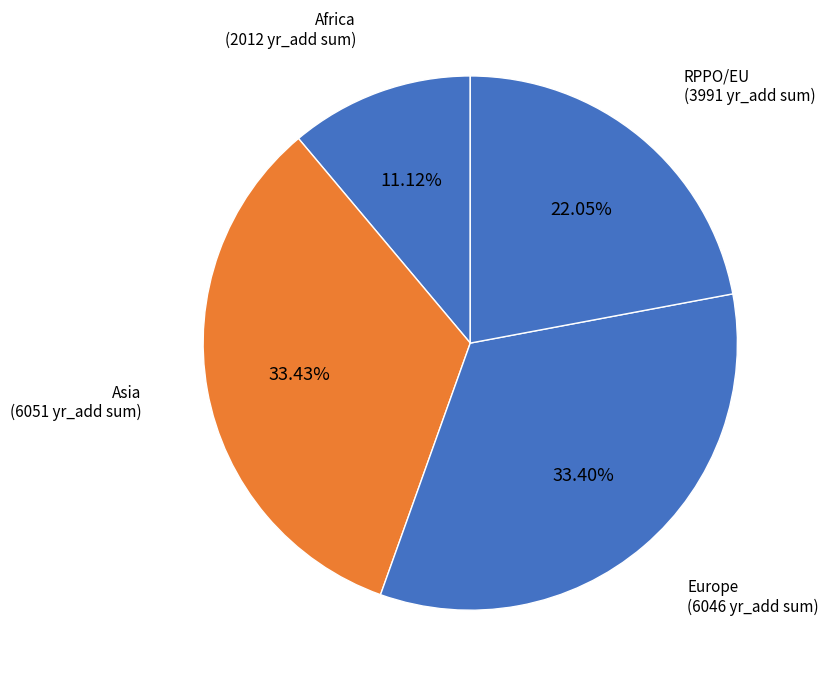

Which has a higher value, Africa or Europe?

Europe